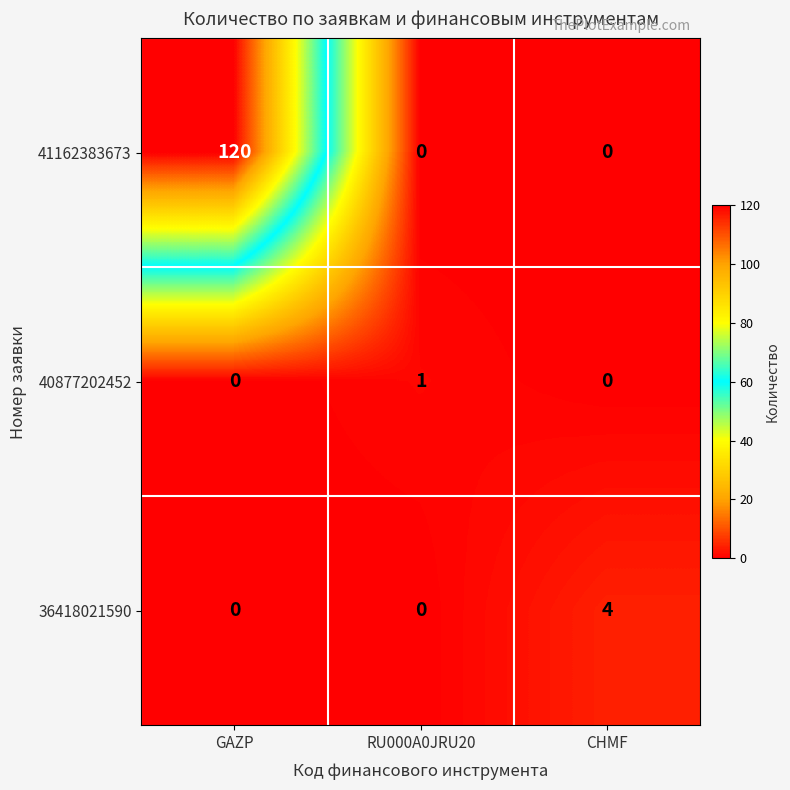

Reading left to right, extract all data points from this chart.

41162383673: GAZP=120	RU000A0JRU20=0	CHMF=0
40877202452: GAZP=0	RU000A0JRU20=1	CHMF=0
36418021590: GAZP=0	RU000A0JRU20=0	CHMF=4